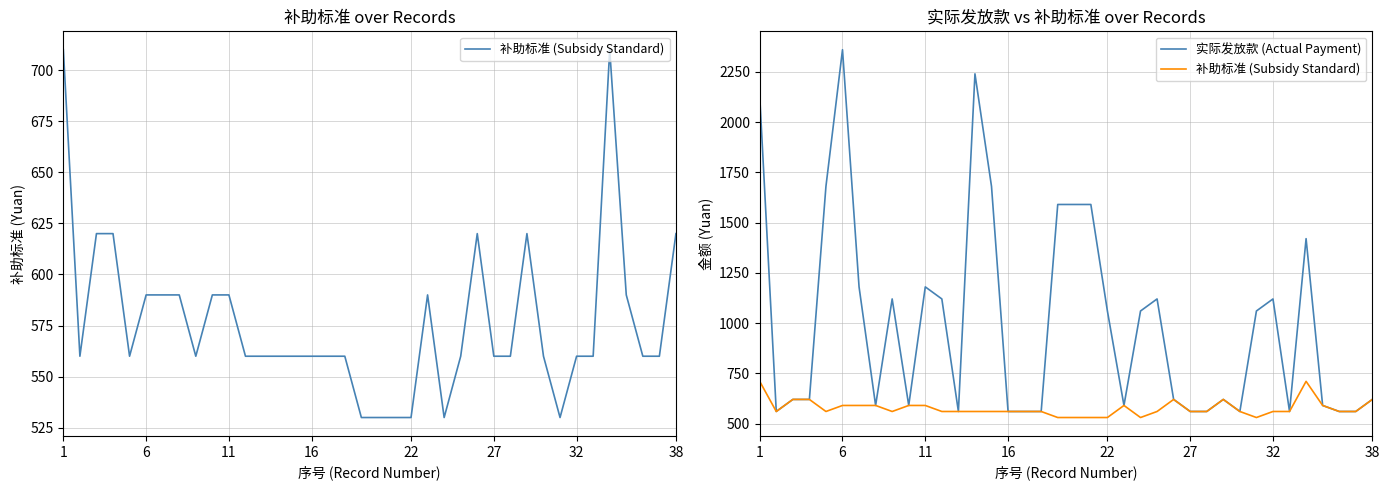

True or false: 补助标准 (Subsidy Standard) has a value of 940 at 20.

False